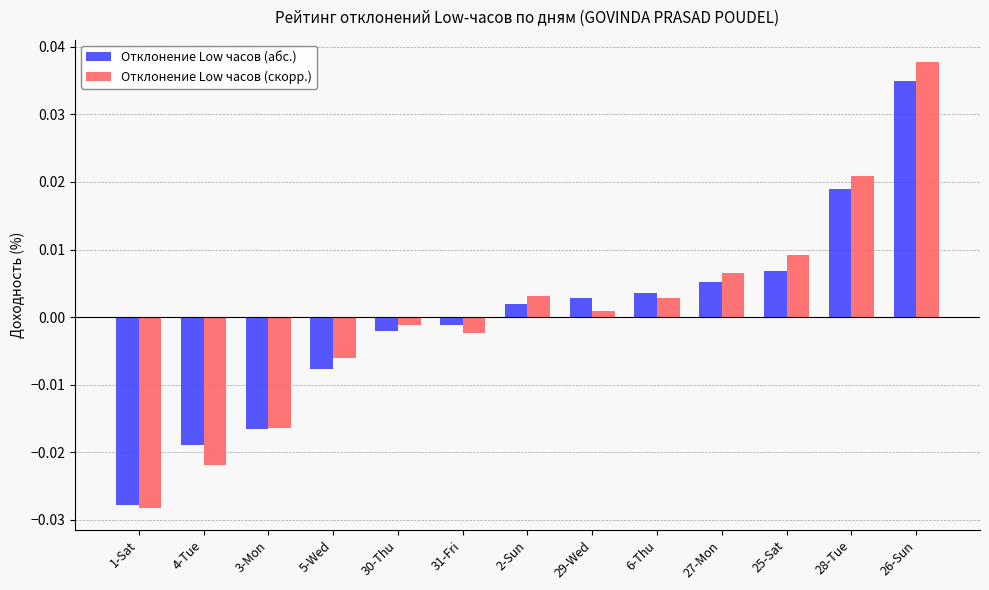

How many values in Отклонение Low часов (скорр.) are below zero?

6